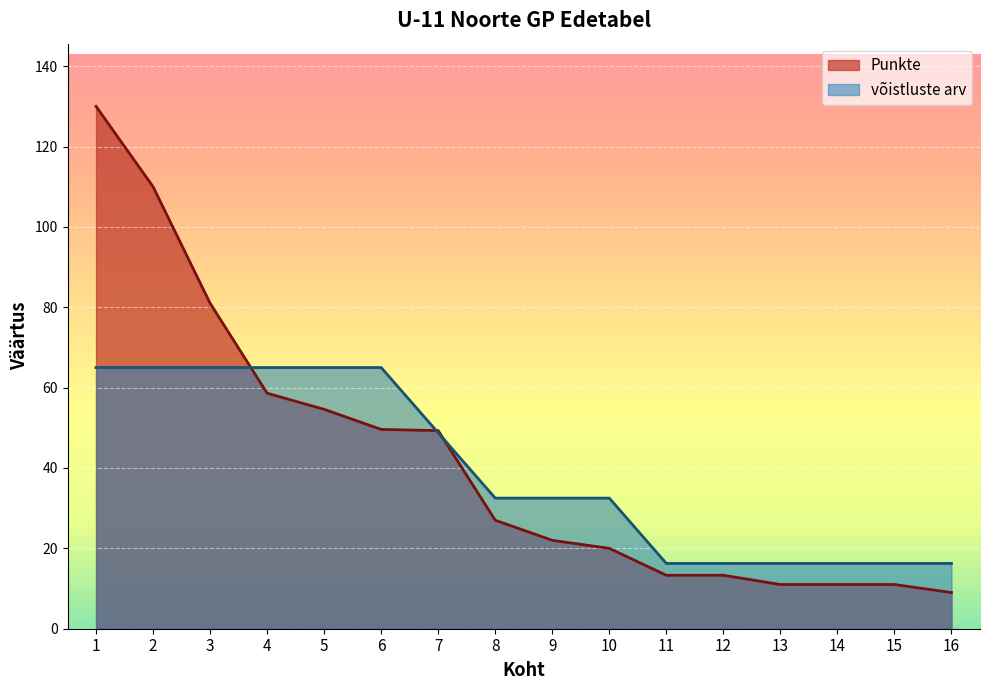

Which category has the highest value in the Punkte series?

1